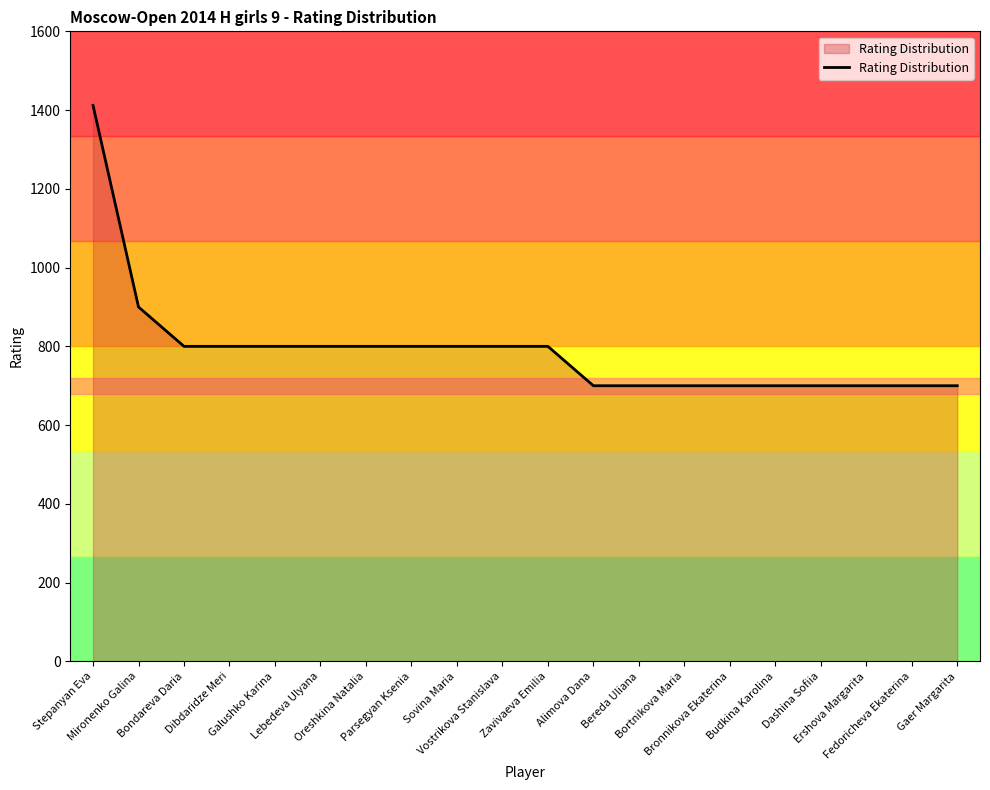

What is the maximum value shown in the chart?

1412